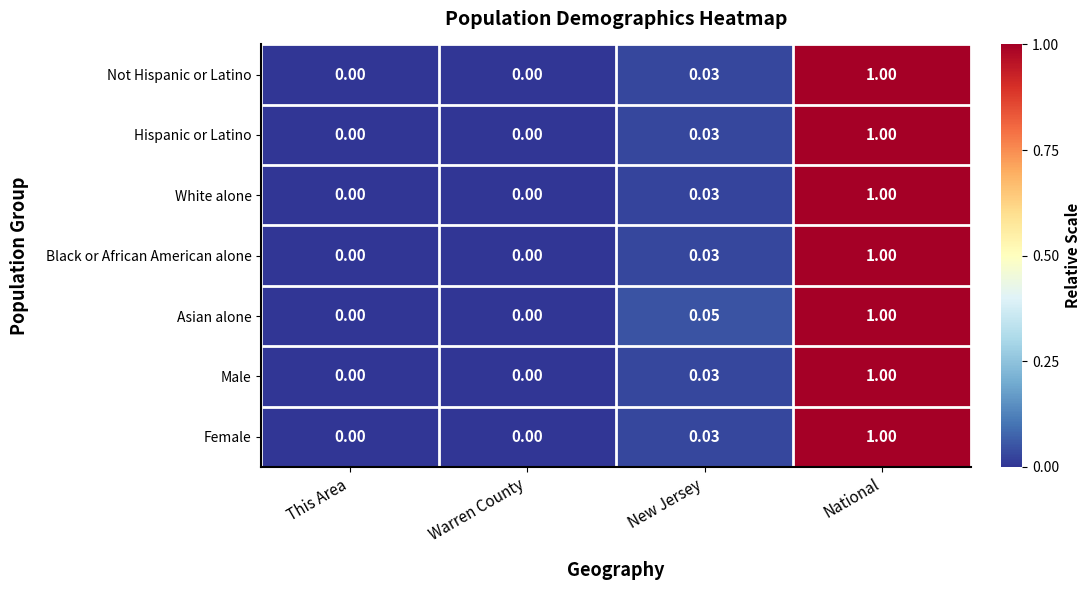

Which series has the largest total across all categories?

Asian alone